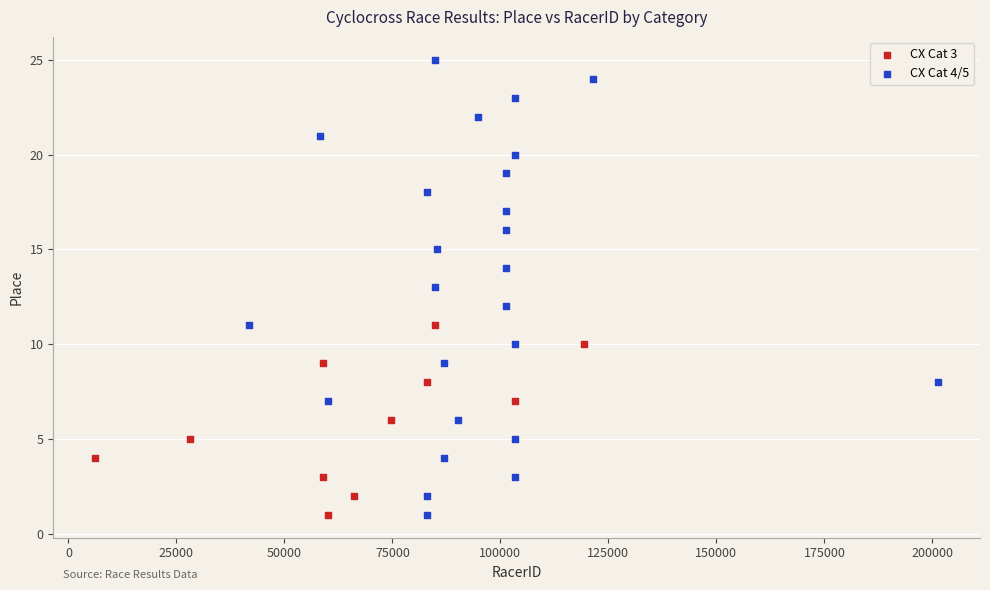

Which series reaches the maximum Y coordinate?

CX Cat 4/5